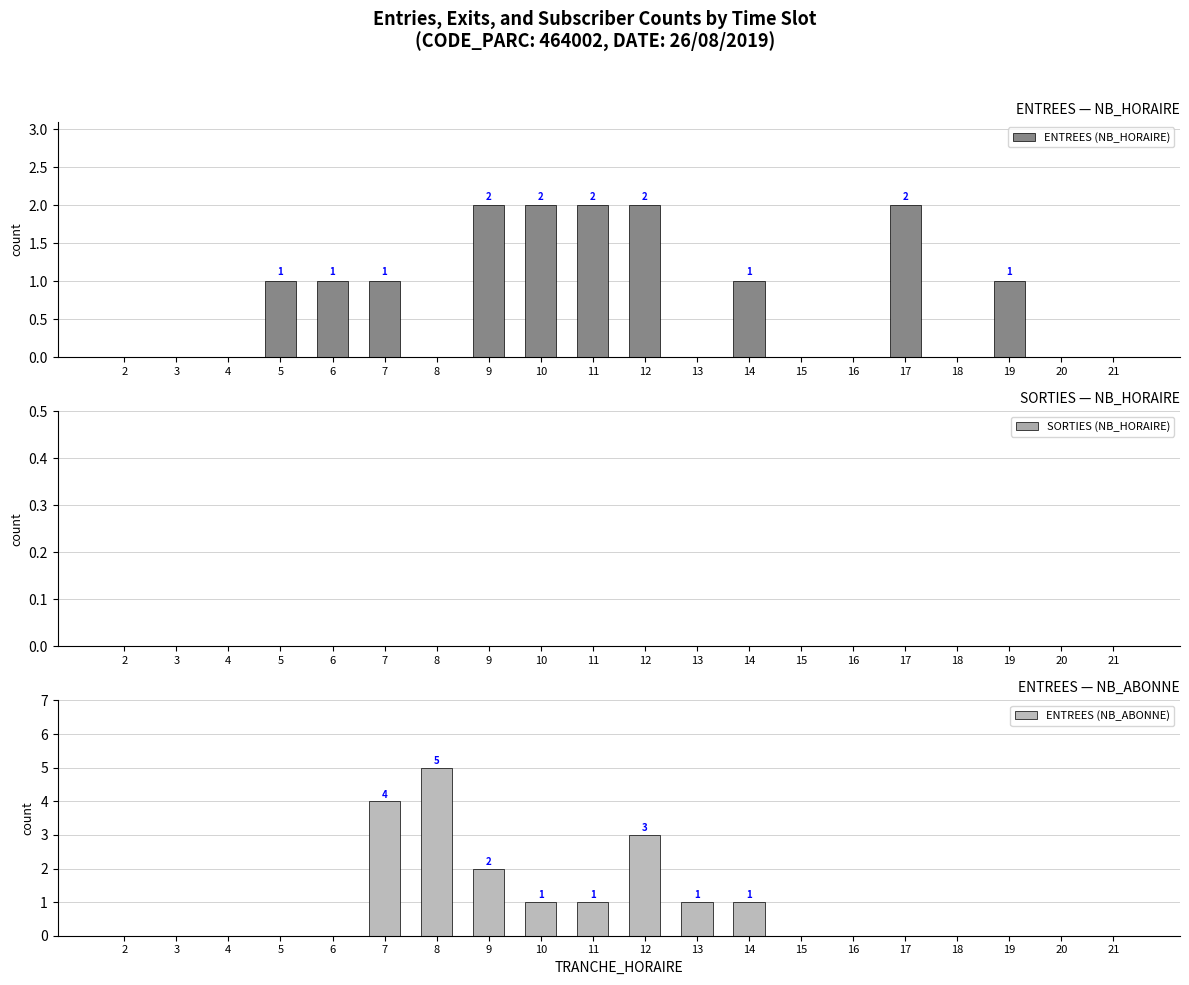

Reading left to right, extract all data points from this chart.

ENTREES (NB_HORAIRE): 0	0	0	1	1	1	0	2	2	2	2	0	1	0	0	2	0	1	0	0
SORTIES (NB_HORAIRE): 0	0	0	0	0	0	0	0	0	0	0	0	0	0	0	0	0	0	0	0
ENTREES (NB_ABONNE): 0	0	0	0	0	4	5	2	1	1	3	1	1	0	0	0	0	0	0	0